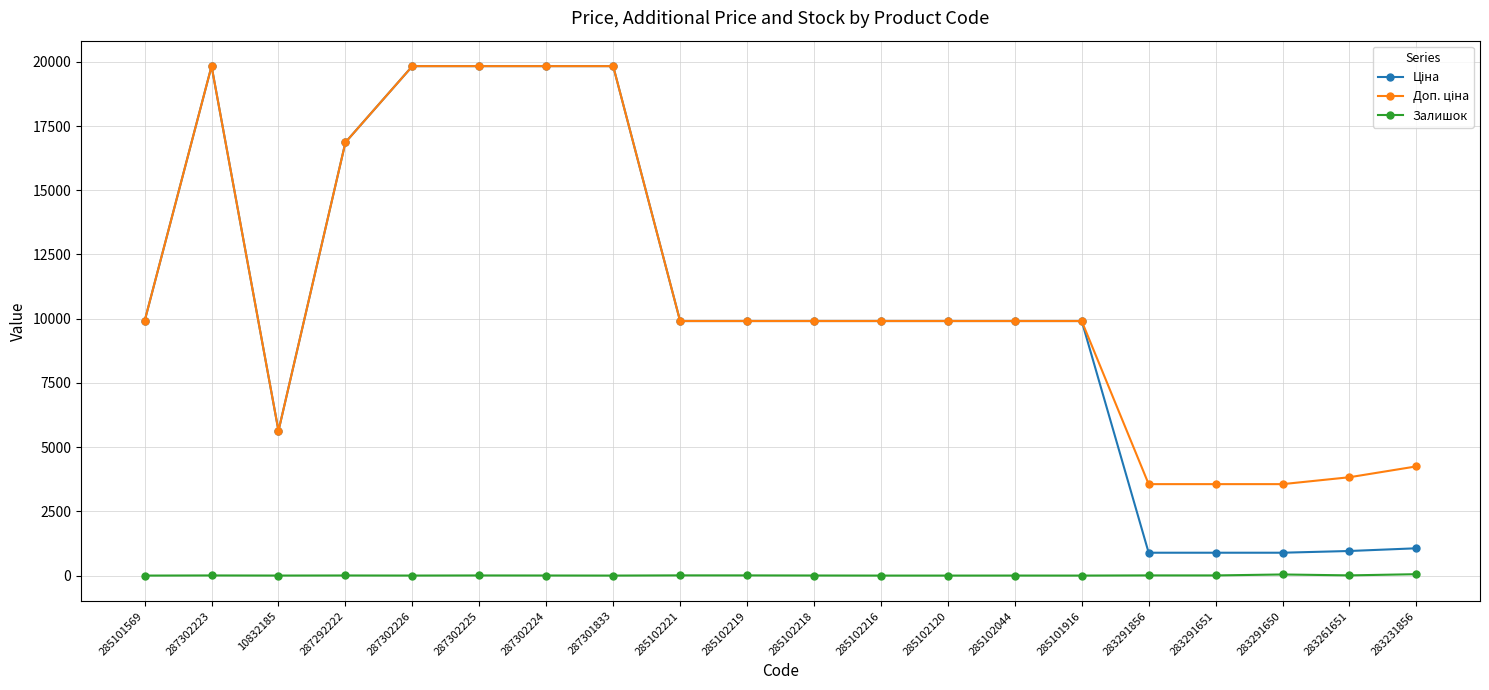

Which category has the lowest value in the Залишок series?

285101569